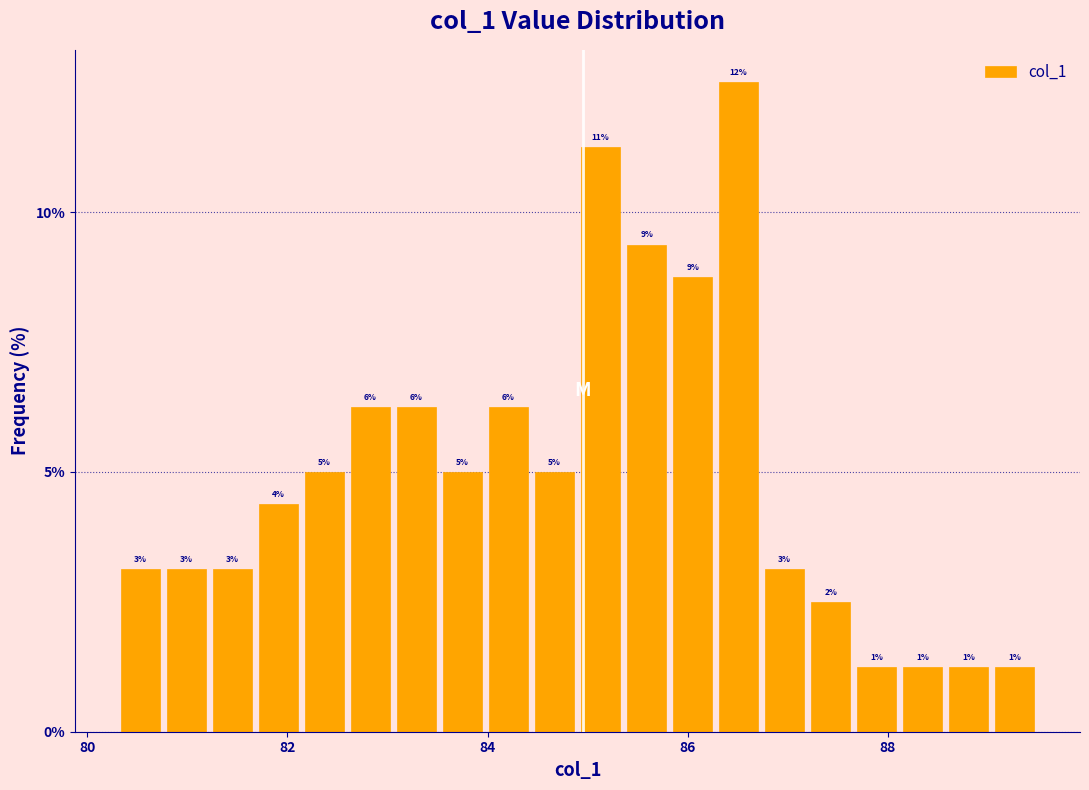

Read against the x-axis, roughly where is the centre of the tallest bar?

86.6